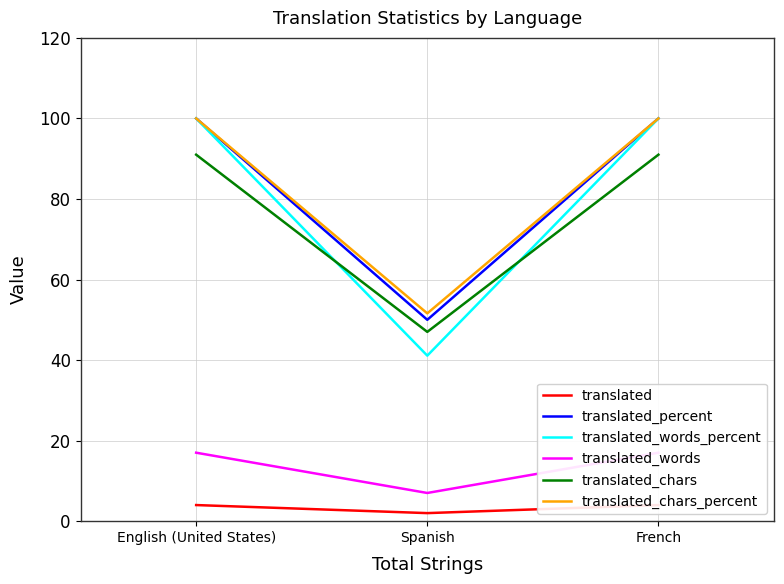

At which label is translated_words_percent closest to 70?

Spanish